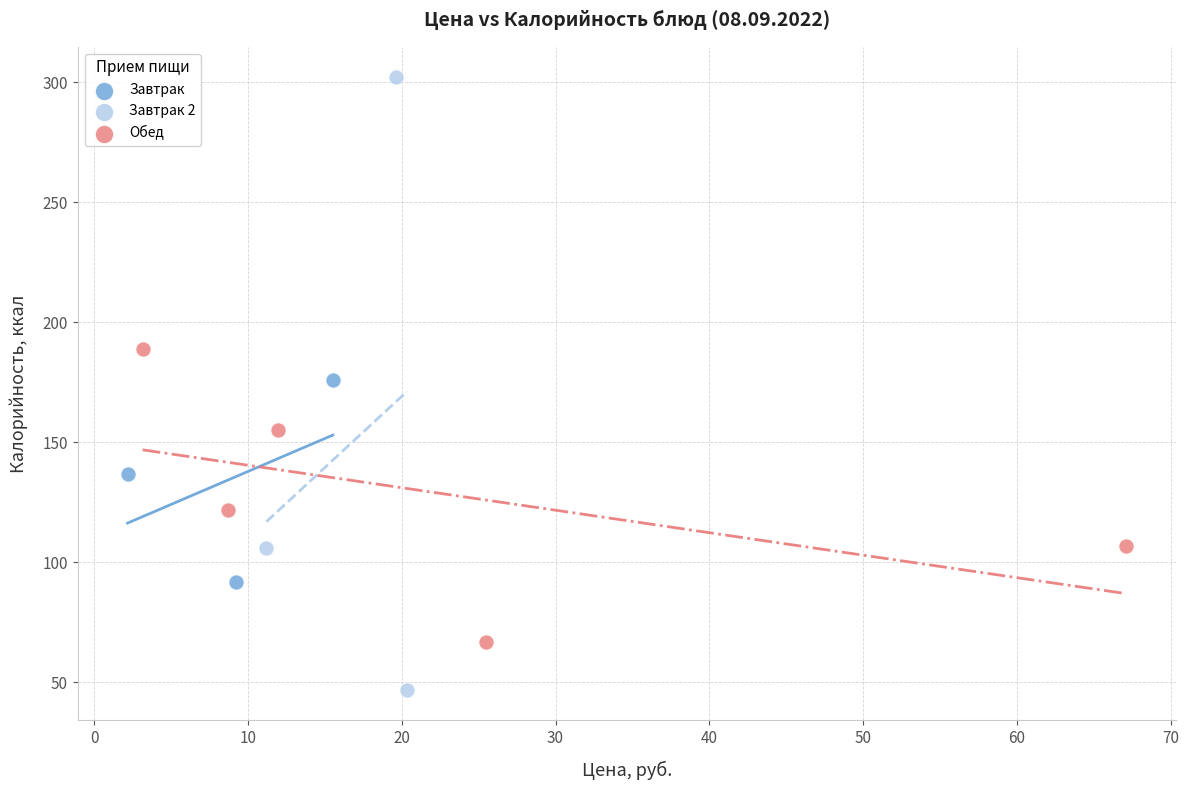

Which series reaches the minimum Y coordinate?

Завтрак 2